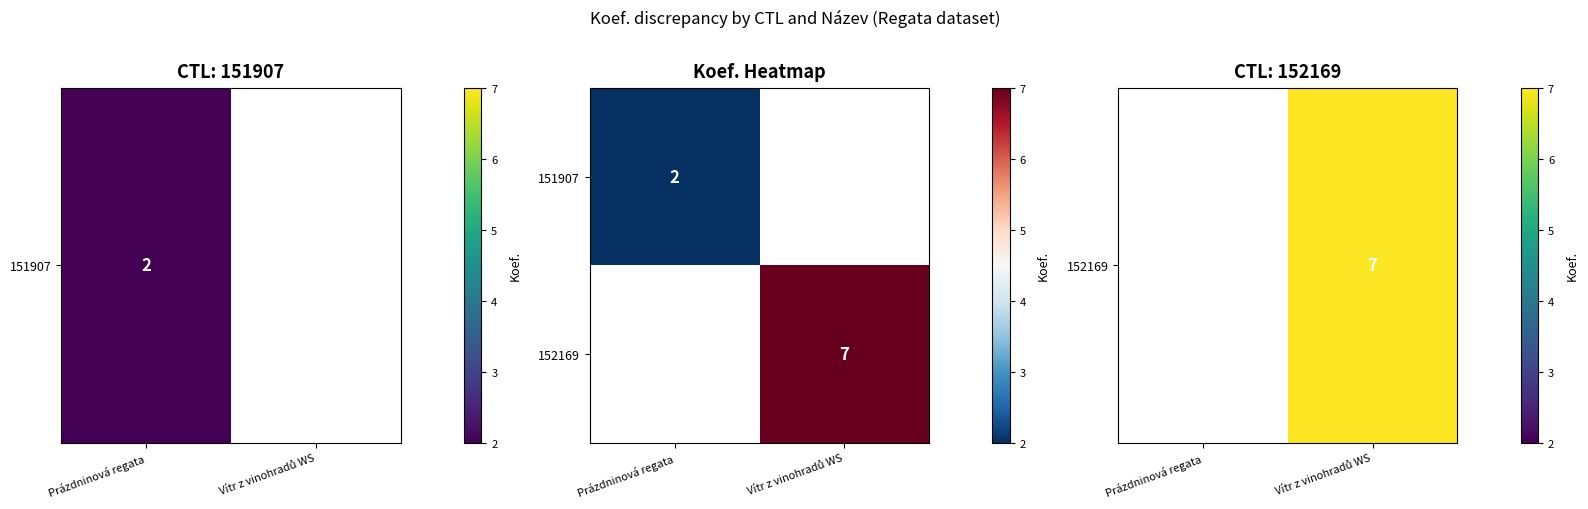

The value of 151907 at Prázdninová regata is 3. True or false?

False